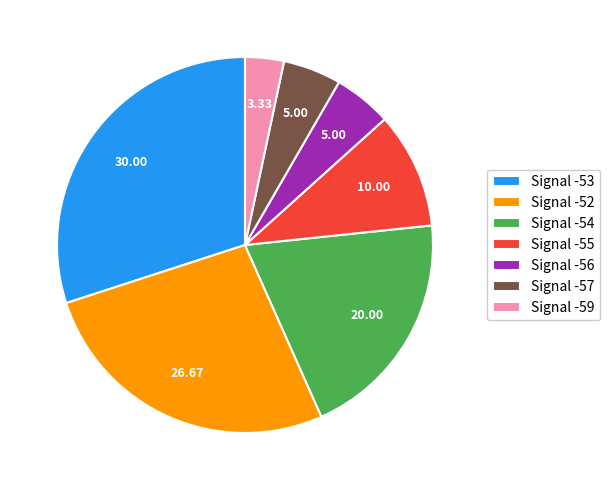

Does any single category account for the majority?

No